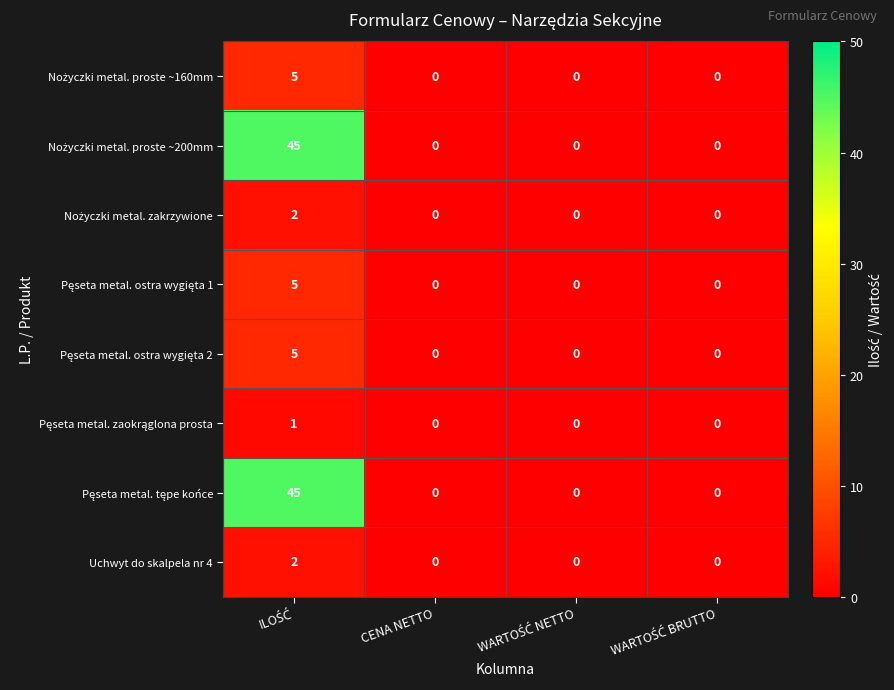

What is the maximum value shown in the chart?

45